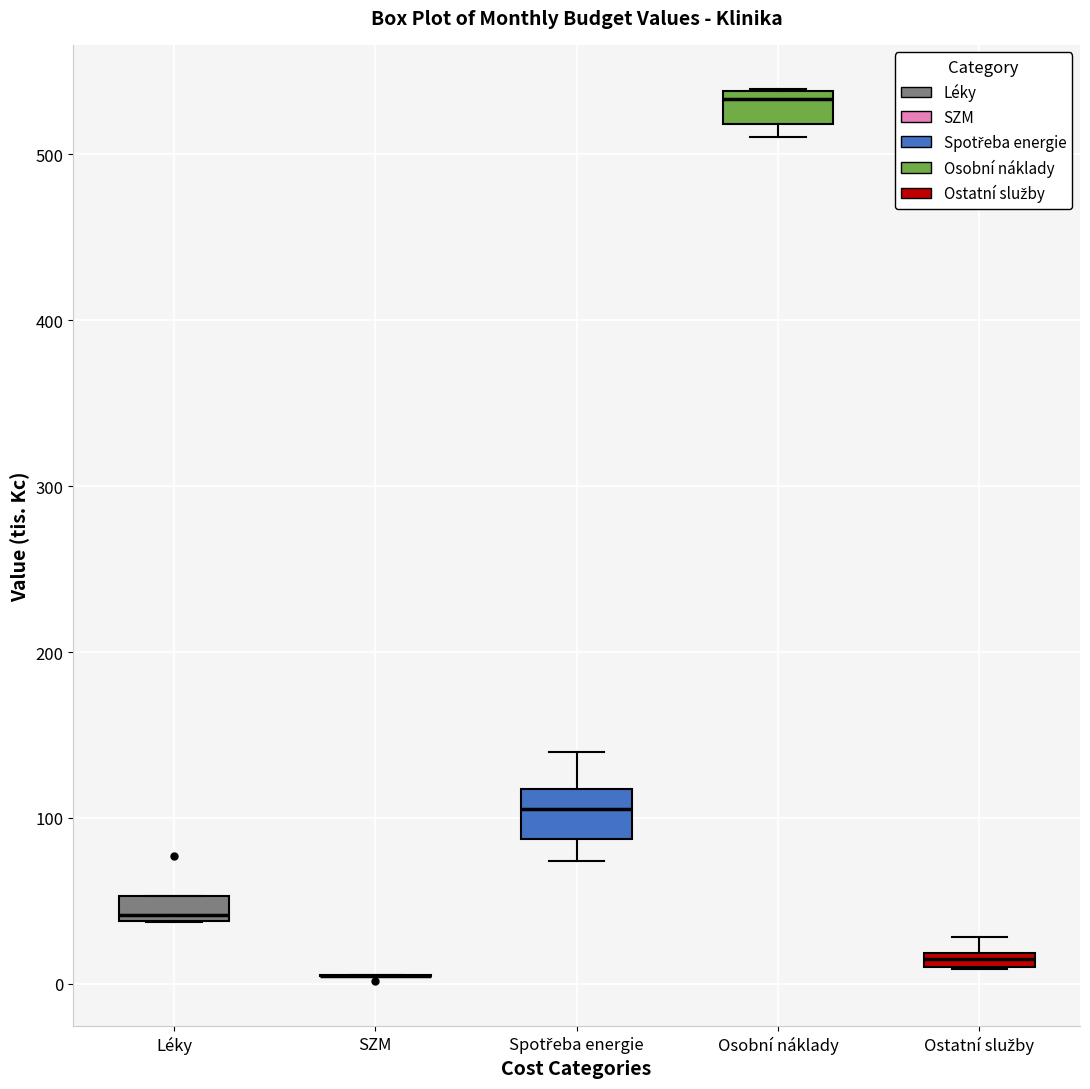

Which box is the tallest, from its lower edge to its upper edge?

Spotřeba energie